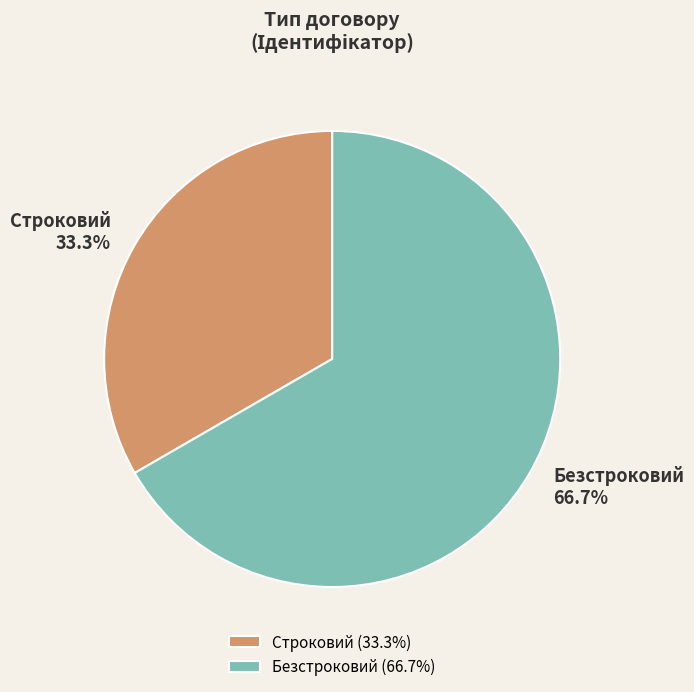

How many slices are in this pie chart?

2